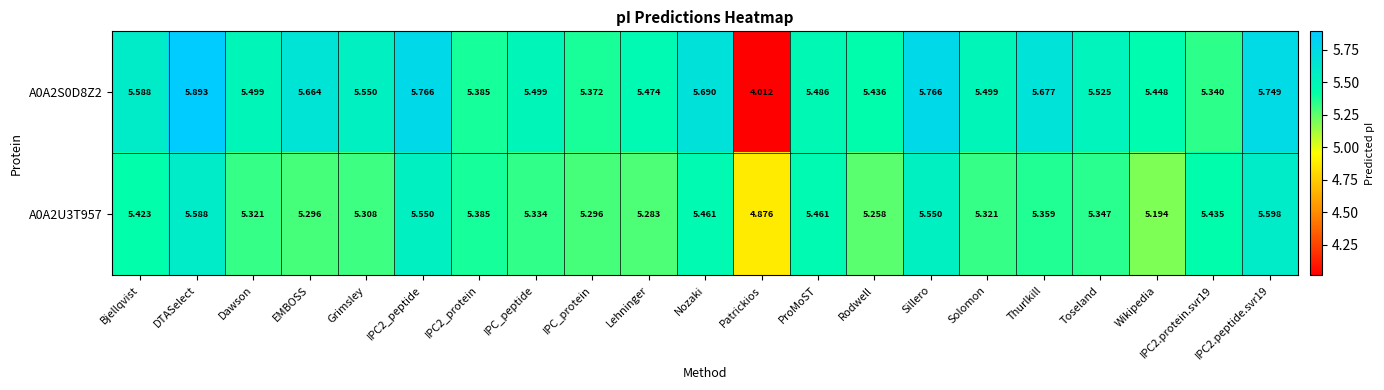

At which label does A0A2U3T957 first exceed 5?

Bjellqvist